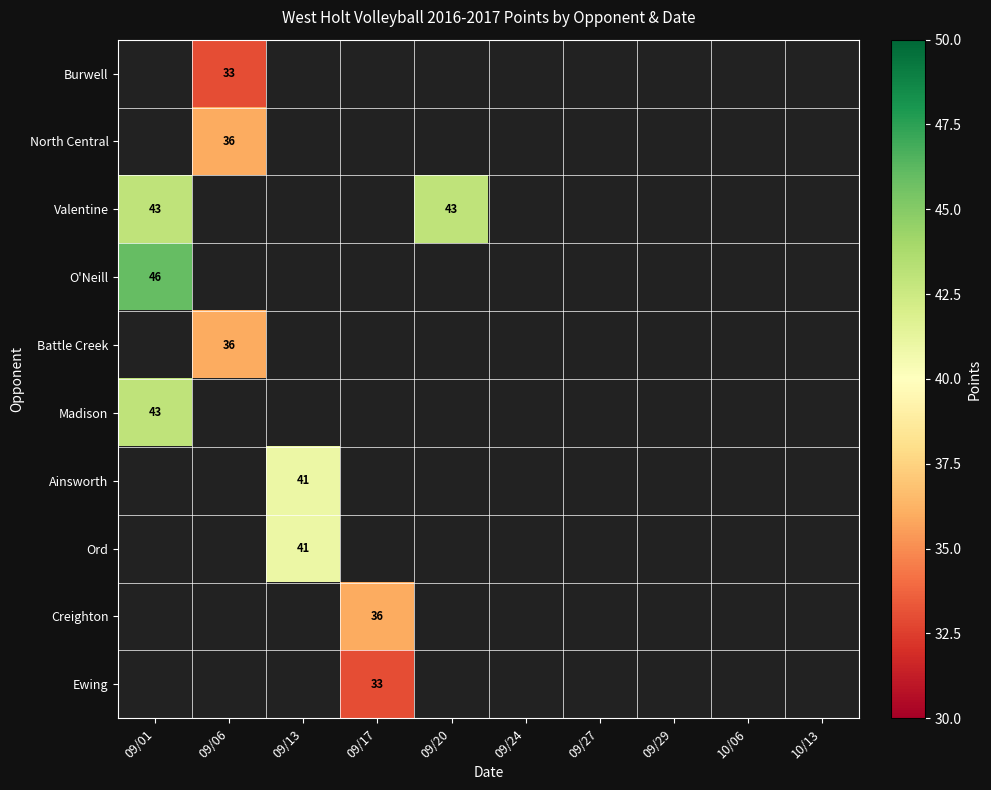

The North Central series shows 36 at 09/06. True or false?

True